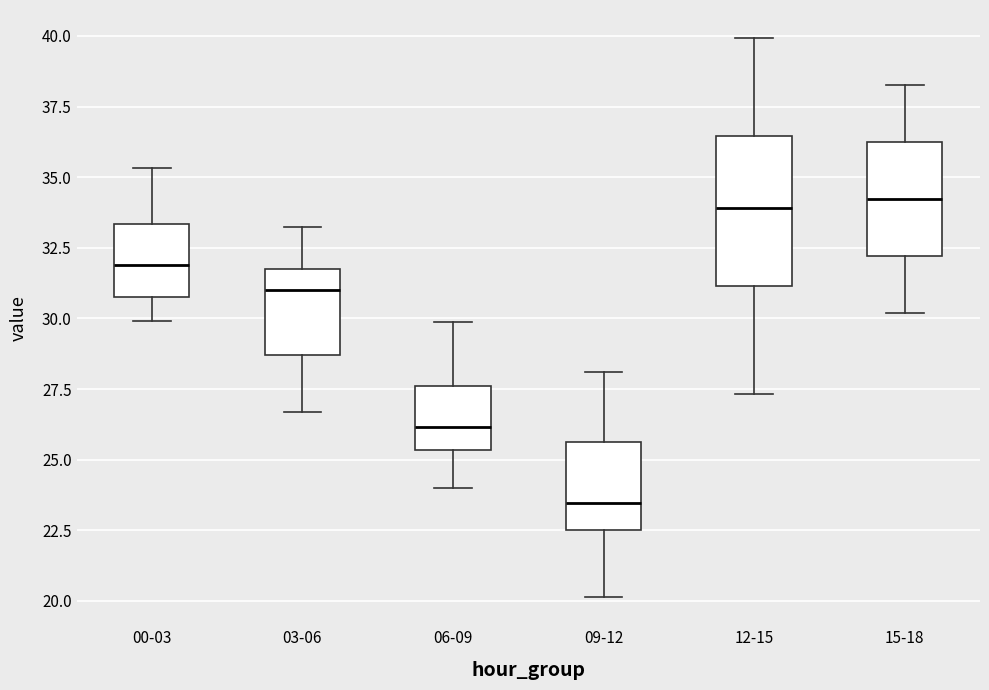

Reading left to right, read every box against the y-axis: the position of its median line, the range the box covers, and the ends of its whiskers. The values are not printed on the chart, so give them approximately, as read against the axis.

00-03: median 32.0, box 31.0 to 33.5, whiskers 30.0 to 35.5
03-06: median 31.0, box 28.5 to 32.0, whiskers 26.5 to 33.0
06-09: median 26.0, box 25.5 to 27.5, whiskers 24.0 to 30.0
09-12: median 23.5, box 22.5 to 25.5, whiskers 20.0 to 28.0
12-15: median 34.0, box 31.0 to 36.5, whiskers 27.5 to 40.0
15-18: median 34.0, box 32.0 to 36.5, whiskers 30.0 to 38.5